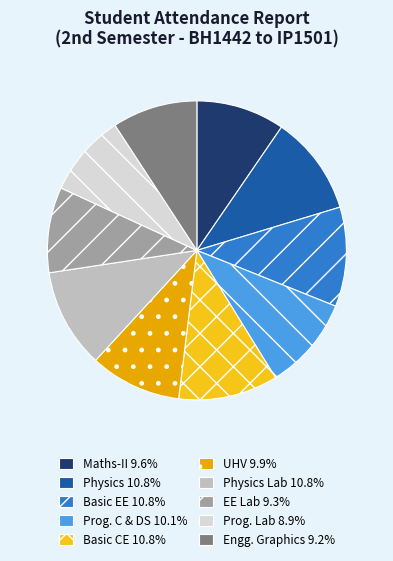

How many segments does this pie chart have?

10